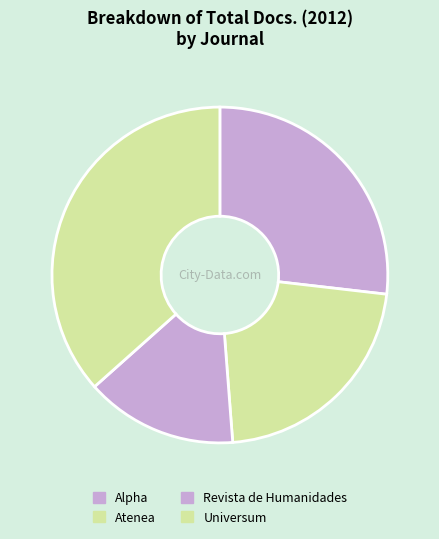

Is it true that Revista de Humanidades is 15% of the pie?

True